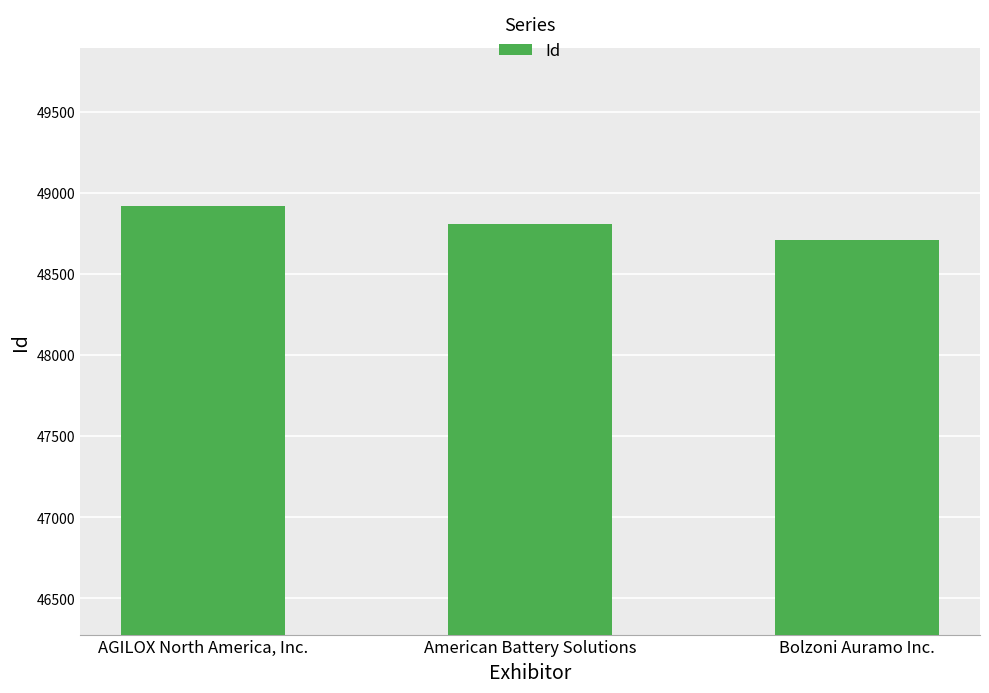

What is the label of the 1st bar from the right?

Bolzoni Auramo Inc.